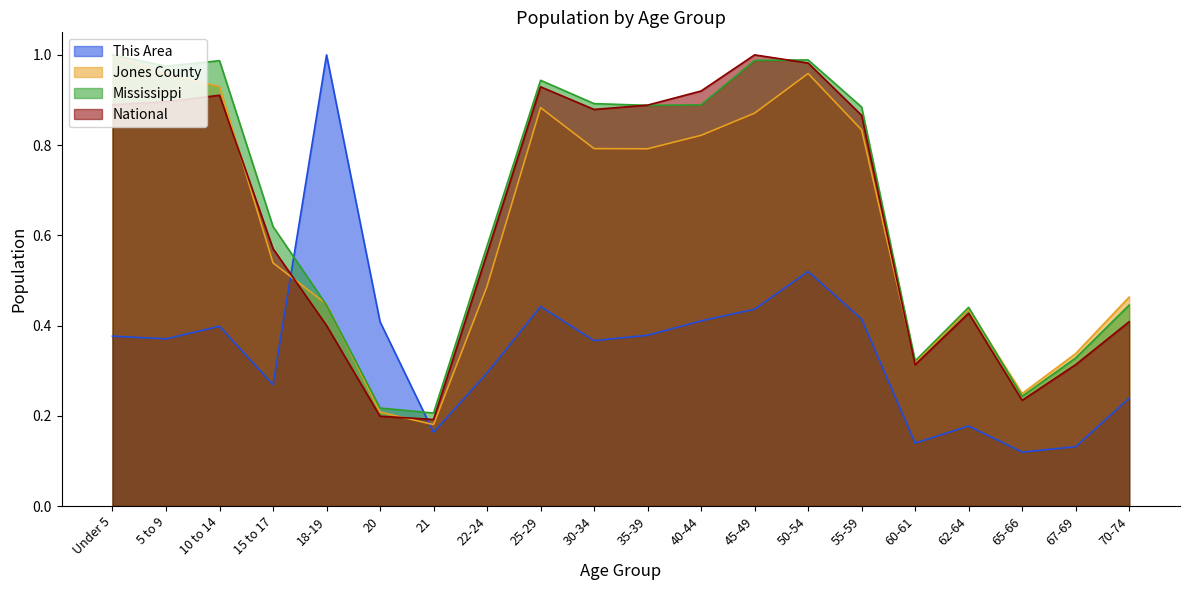

At which label does Mississippi reach its peak?

Under 5